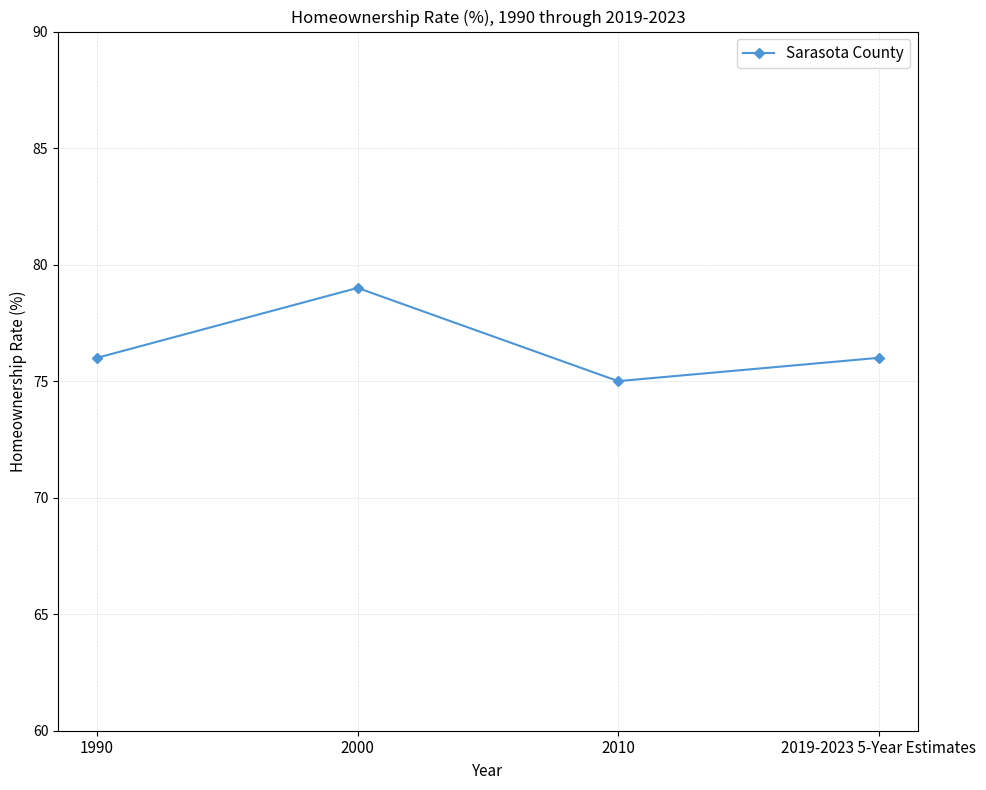

What is the sum of the values at 2010 and 2000?

154